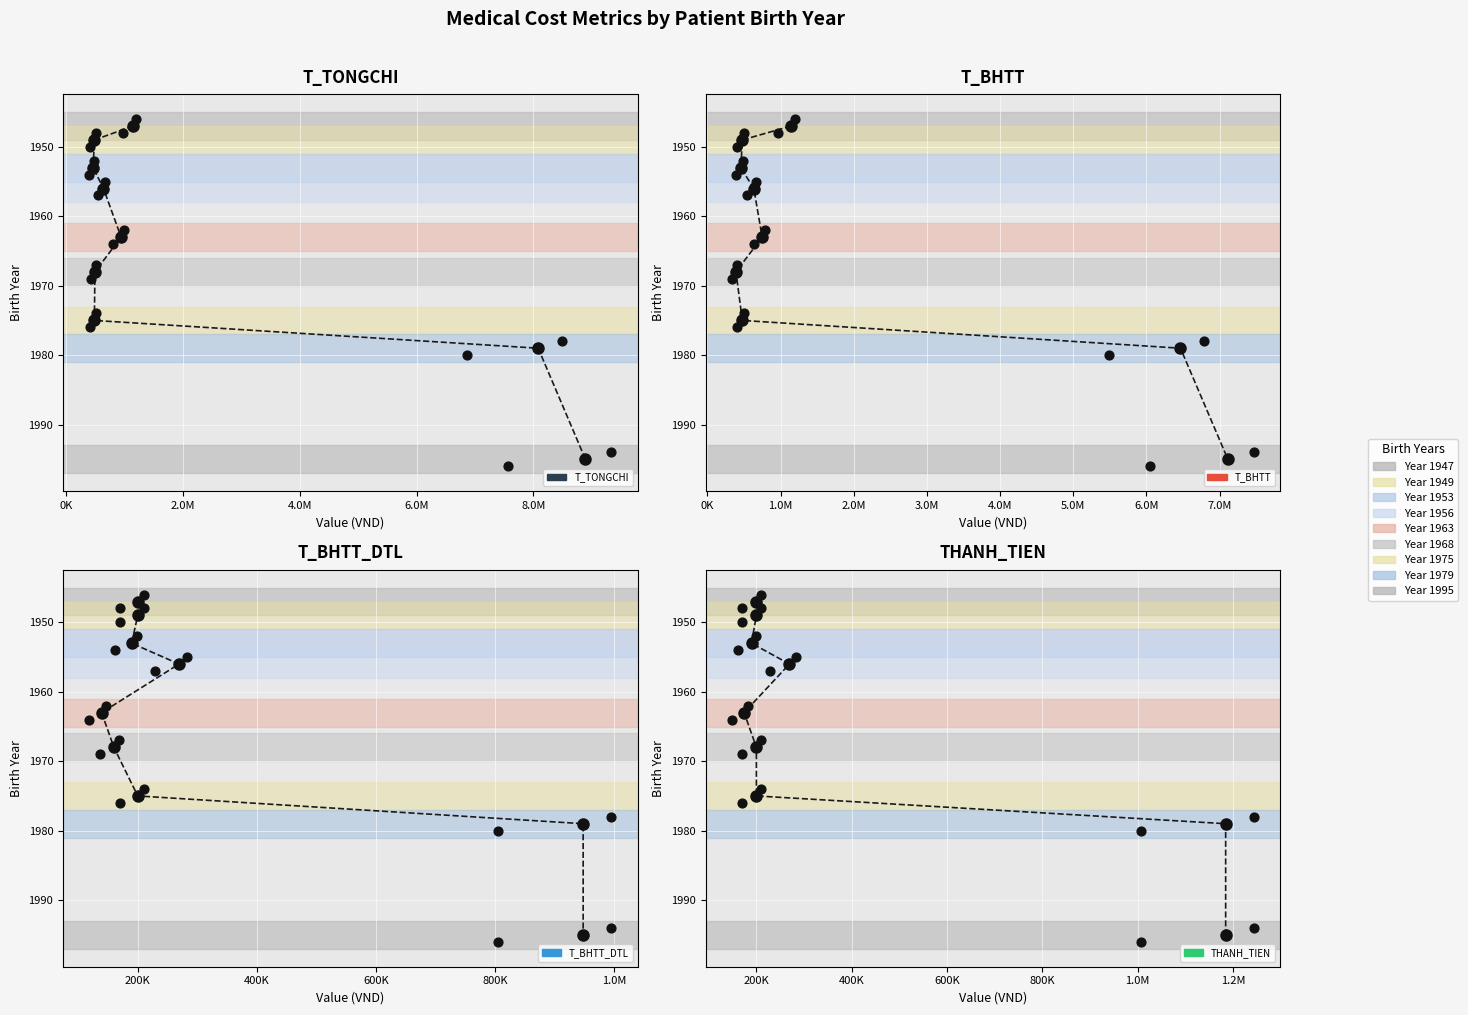

Which series contains the lowest Y value?

T_TONGCHI